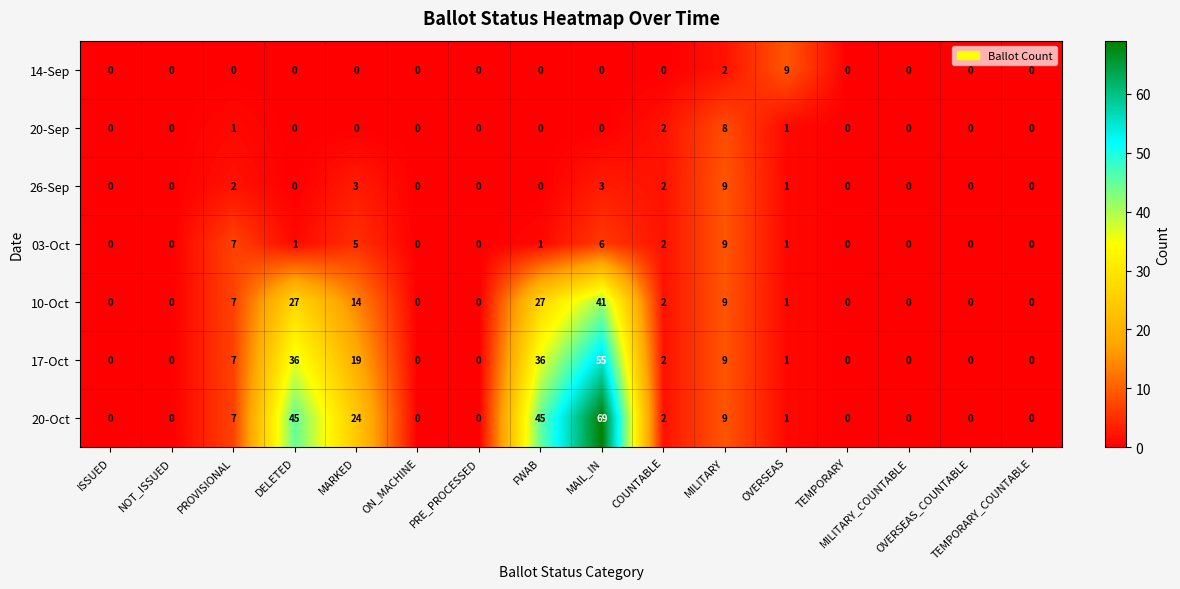

What is the difference between the maximum and minimum values in the 10-Oct series?

41